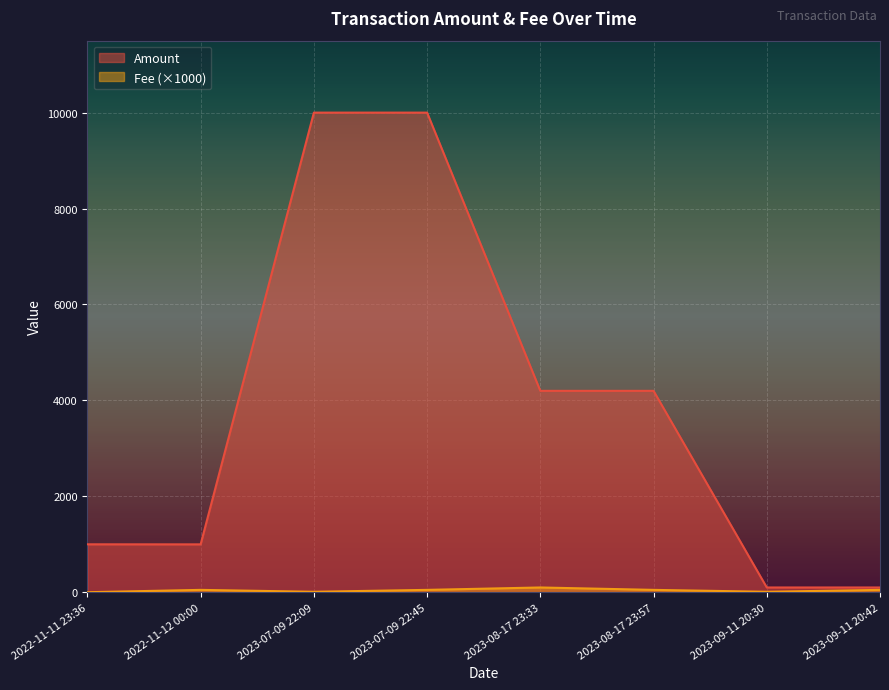

How many data points in Amount are less than 4199?

4